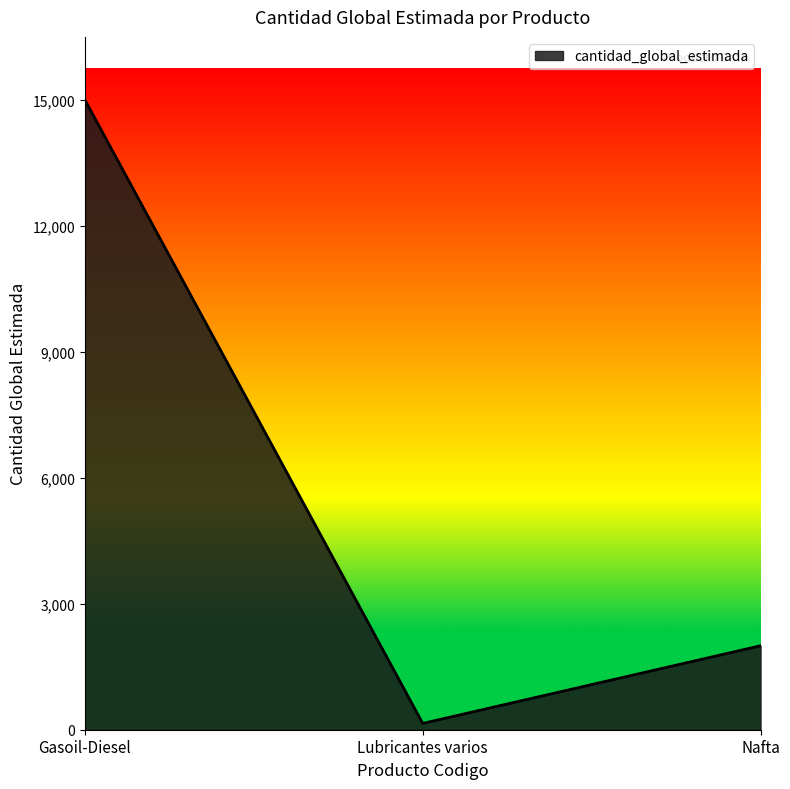

What is the sum of all values?

17150